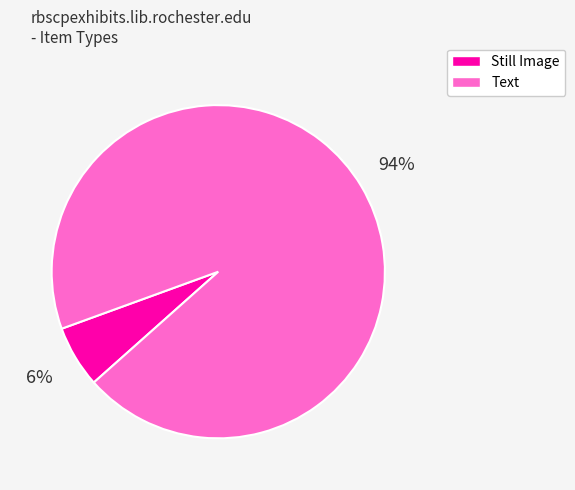

To the nearest percent, what portion does Still Image represent?

6%